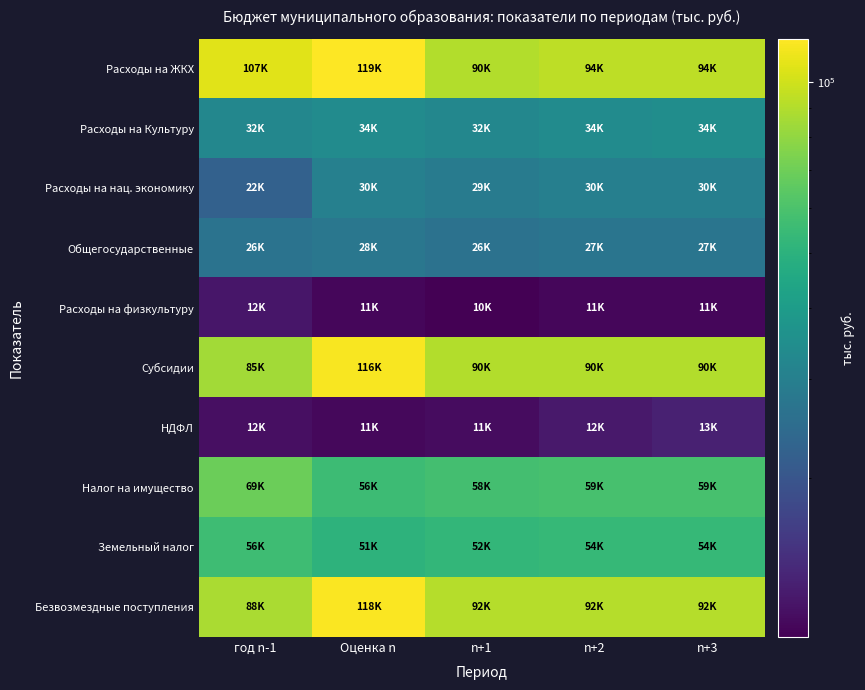

How many series are shown in this chart?

10